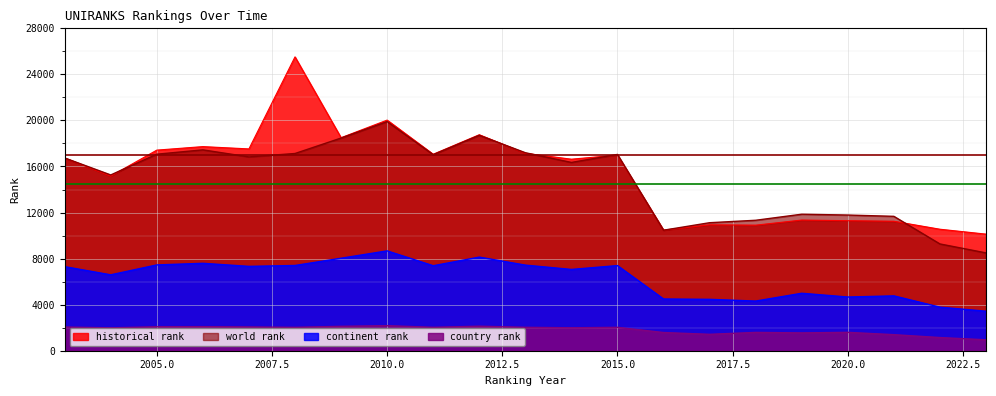

Which series ends up on top after the final intersection of historical rank and world rank?

historical rank